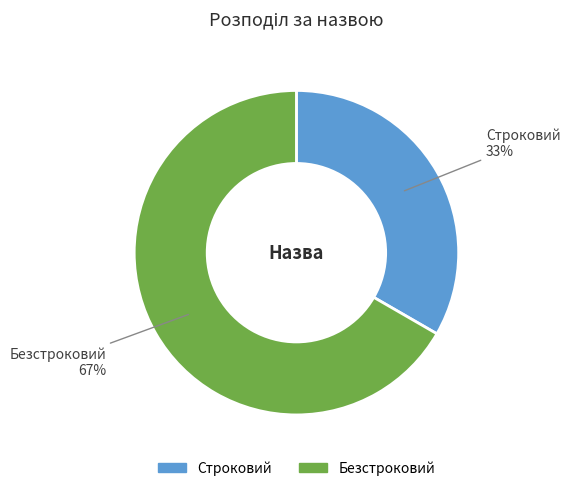

What percentage is the Безстроковий slice, to the nearest percent?

67%